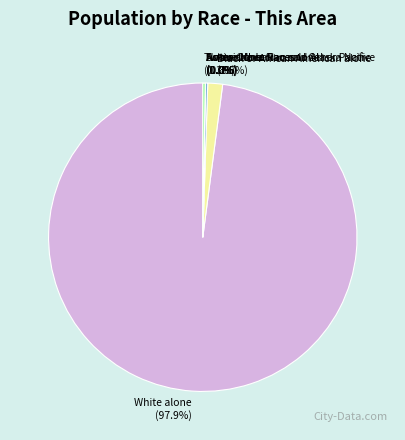

What percentage is NOT represented by White alone?

2.1%